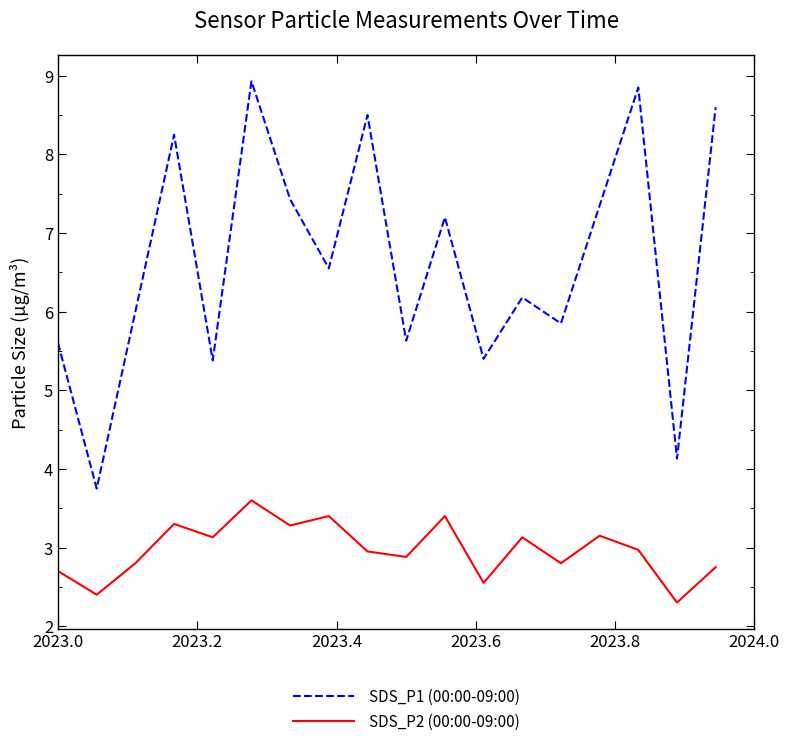

List the series in order of their peak value, lowest first.

SDS_P2 (00:00-09:00), SDS_P1 (00:00-09:00)